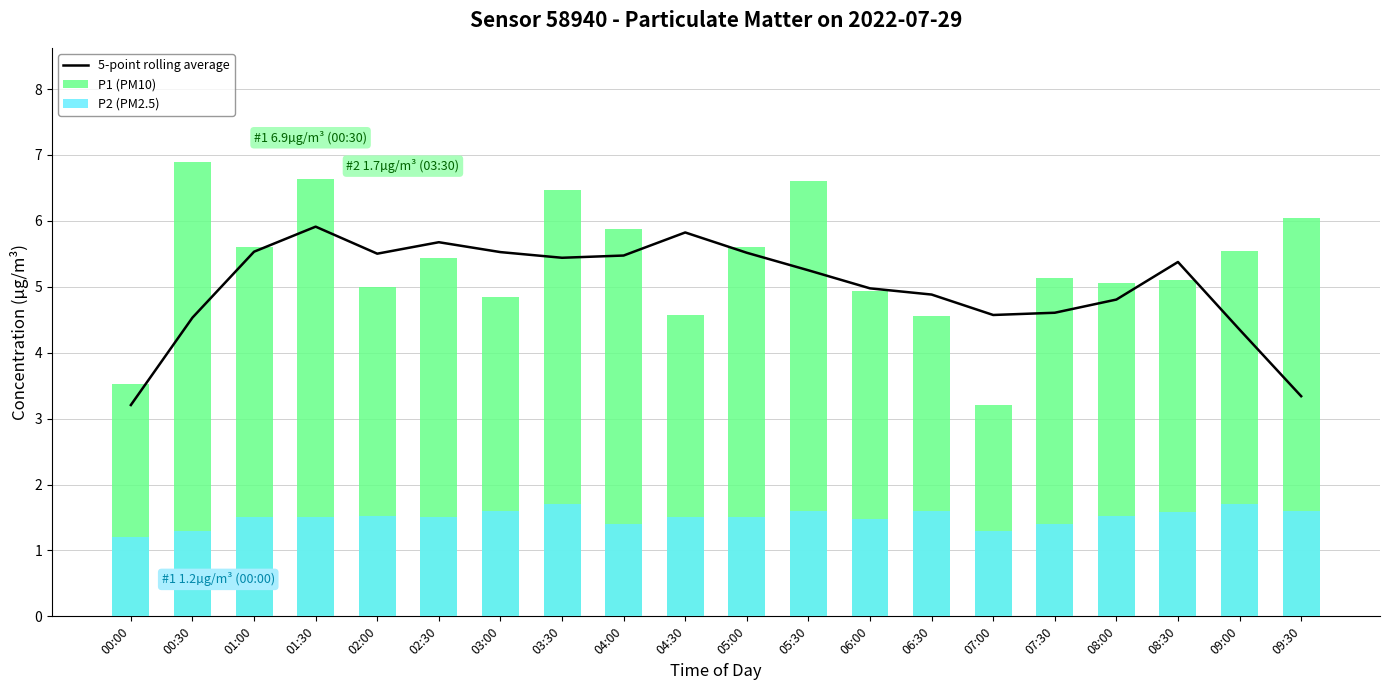

Are the bars horizontal?

No